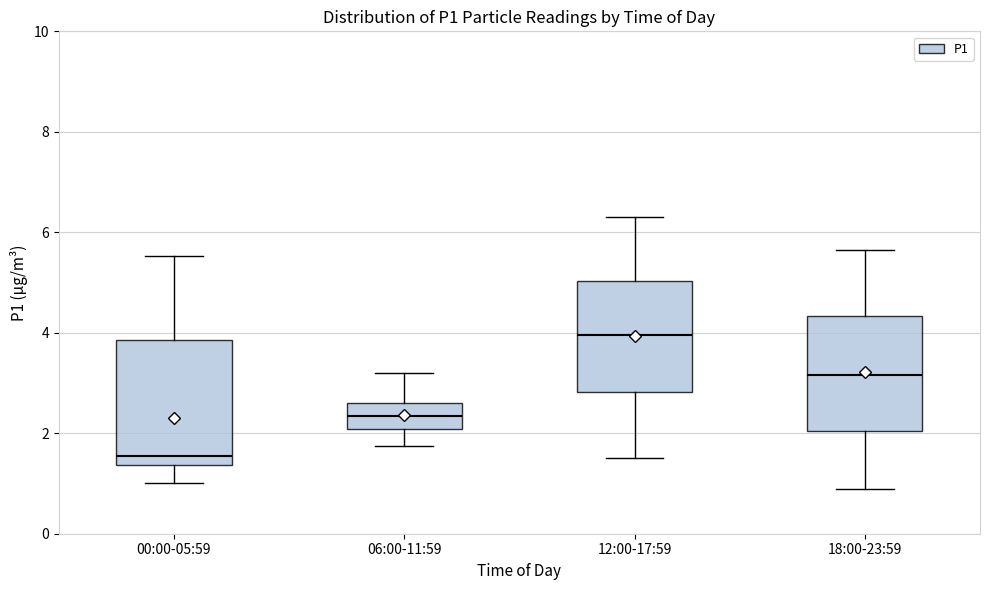

Reading left to right, read every box against the y-axis: the position of its median line, the range the box covers, and the ends of its whiskers. The values are not printed on the chart, so give them approximately, as read against the axis.

00:00-05:59: median 1.6, box 1.4 to 3.8, whiskers 1.0 to 5.6
06:00-11:59: median 2.4, box 2.0 to 2.6, whiskers 1.8 to 3.2
12:00-17:59: median 4.0, box 2.8 to 5.0, whiskers 1.6 to 6.4
18:00-23:59: median 3.2, box 2.0 to 4.4, whiskers 1.0 to 5.6